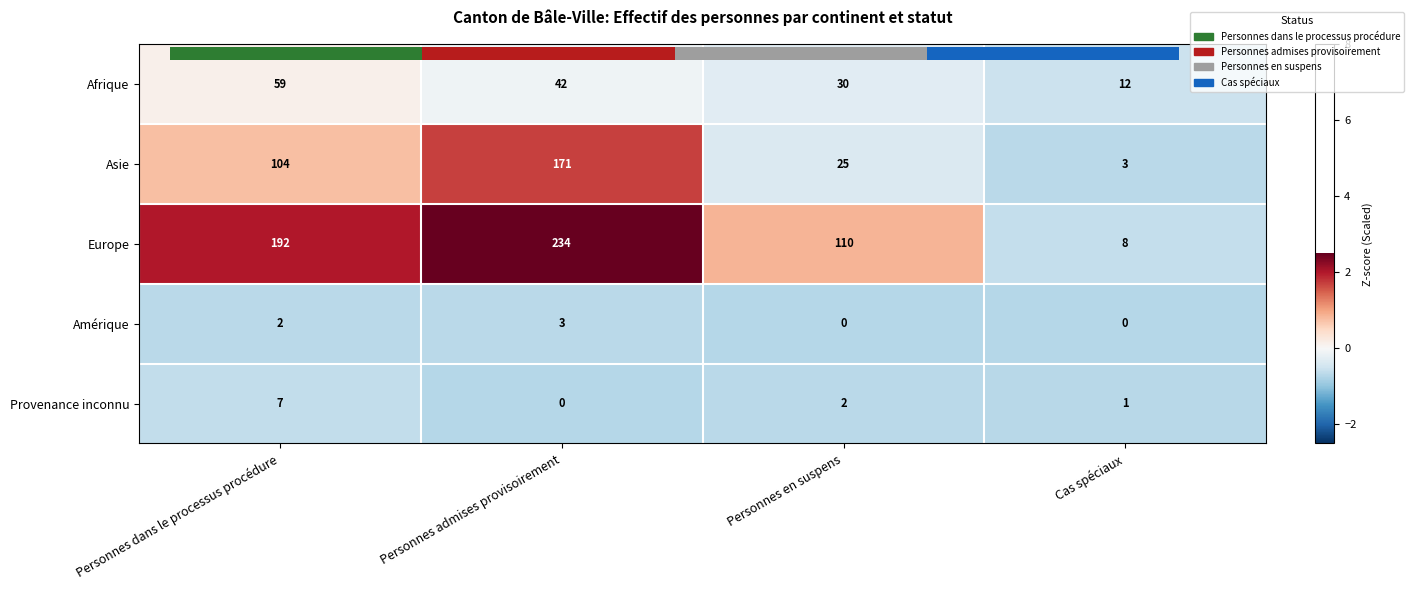

How many data points in Asie are above 0?

2